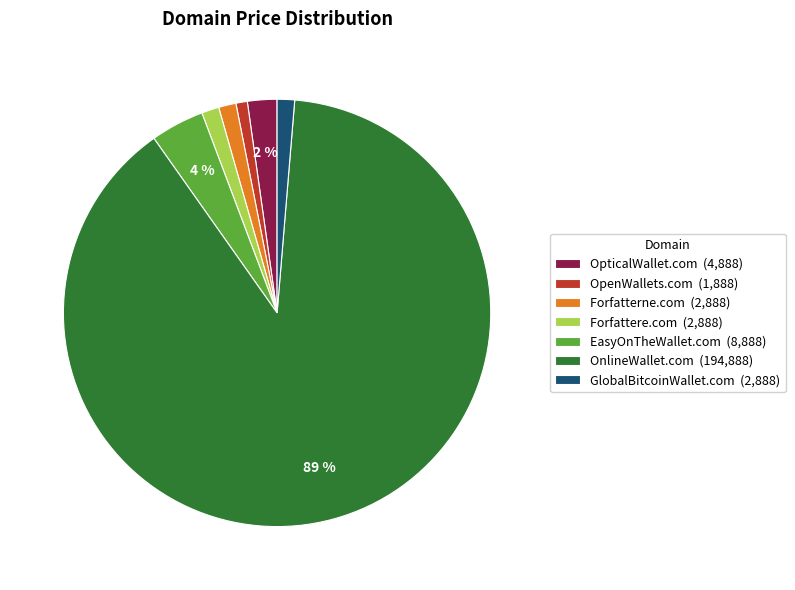

Count the number of slices in the pie.

7